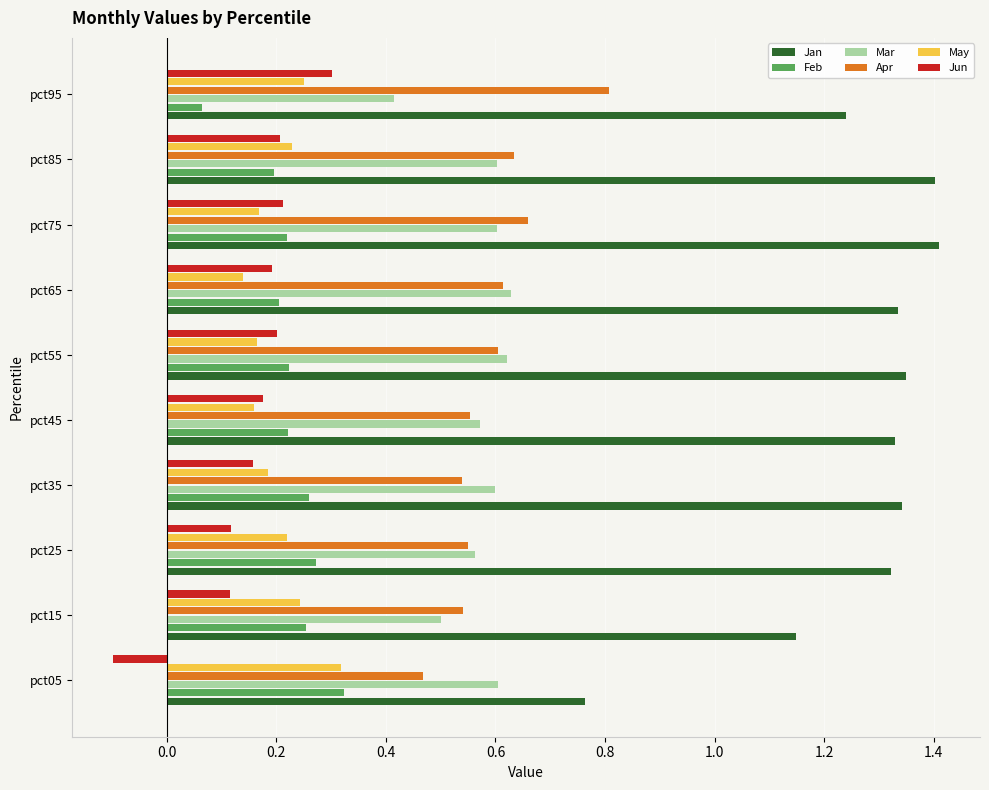

Which category has the highest value in the Feb series?

pct05